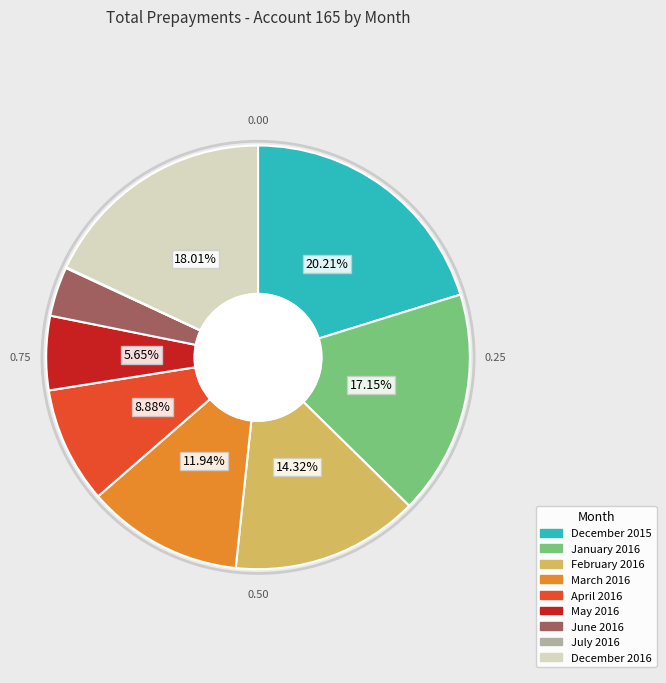

Between January 2016 and June 2016, which is larger?

January 2016